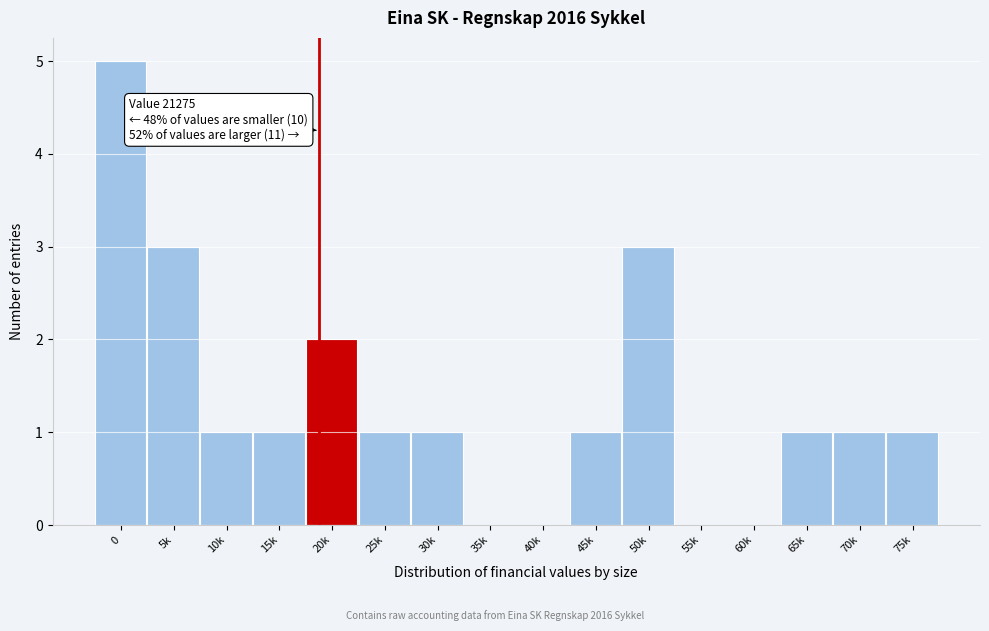

Reading right to left, what are all the values shown in this chart?

75k=1	70k=1	65k=1	60k=0	55k=0	50k=3	45k=1	40k=0	35k=0	30k=1	25k=1	20k=2	15k=1	10k=1	5k=3	0=5